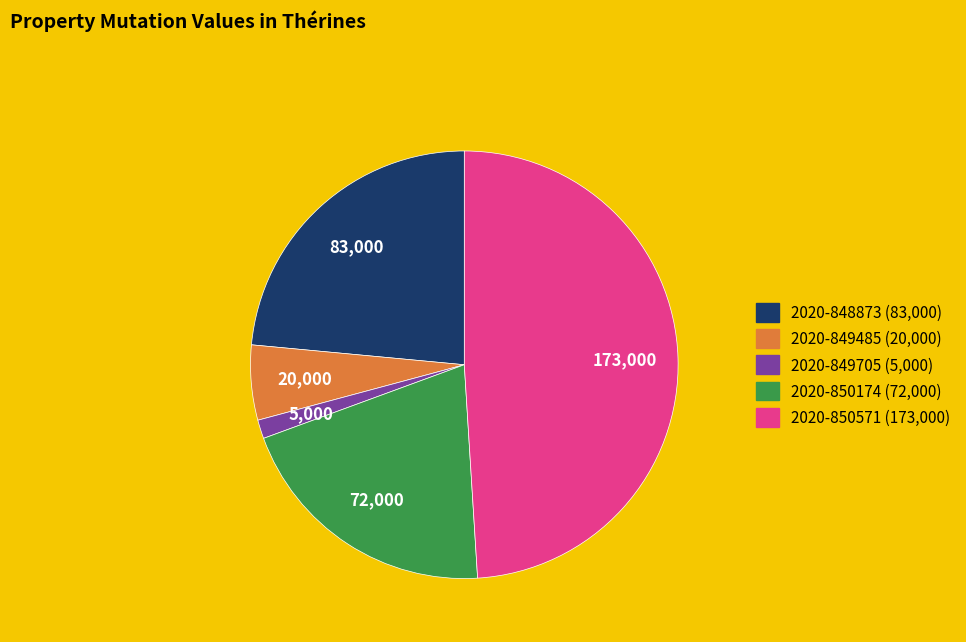

What is the ratio of the value at 2020-848873 to the value at 2020-850571?

0.5